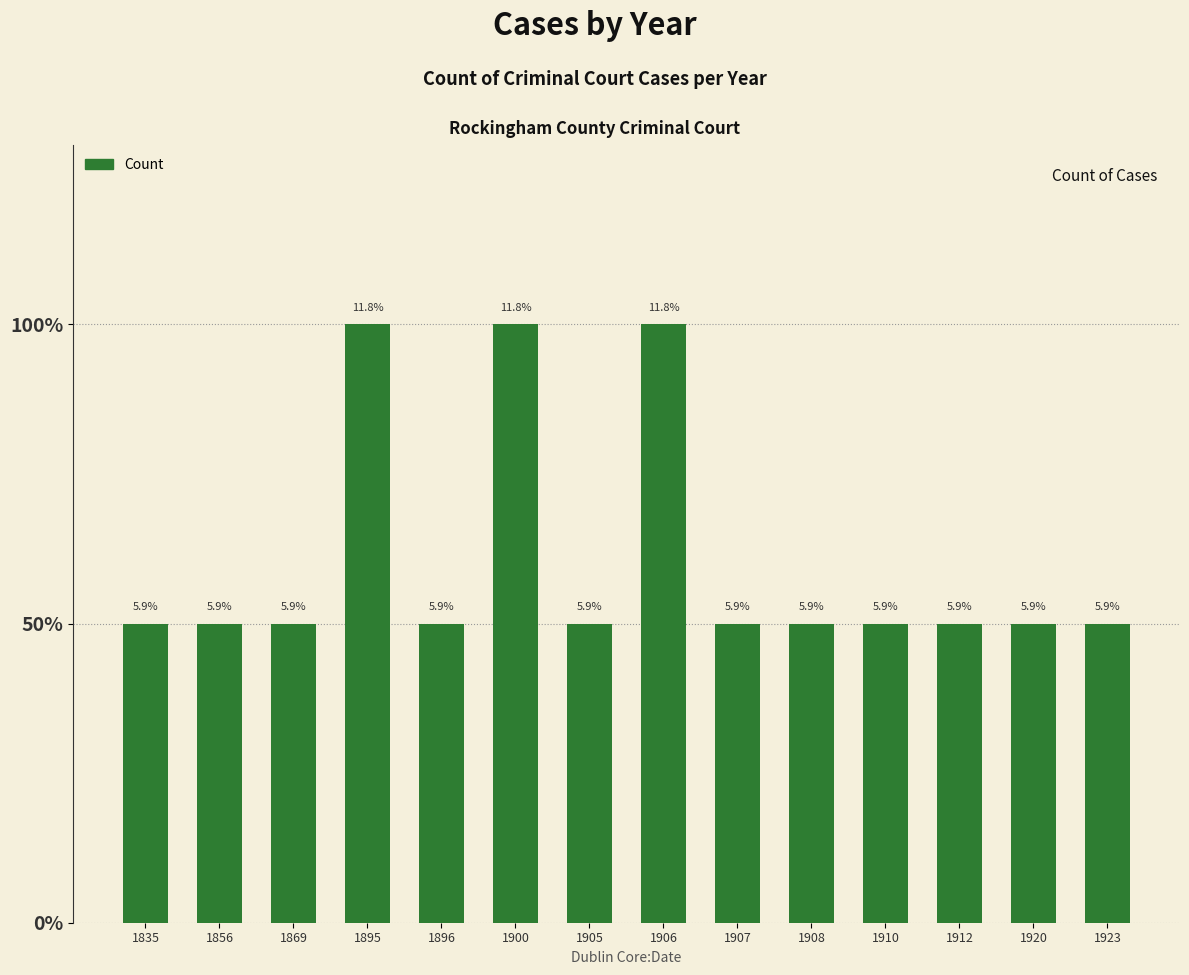

Are the bars horizontal?

No